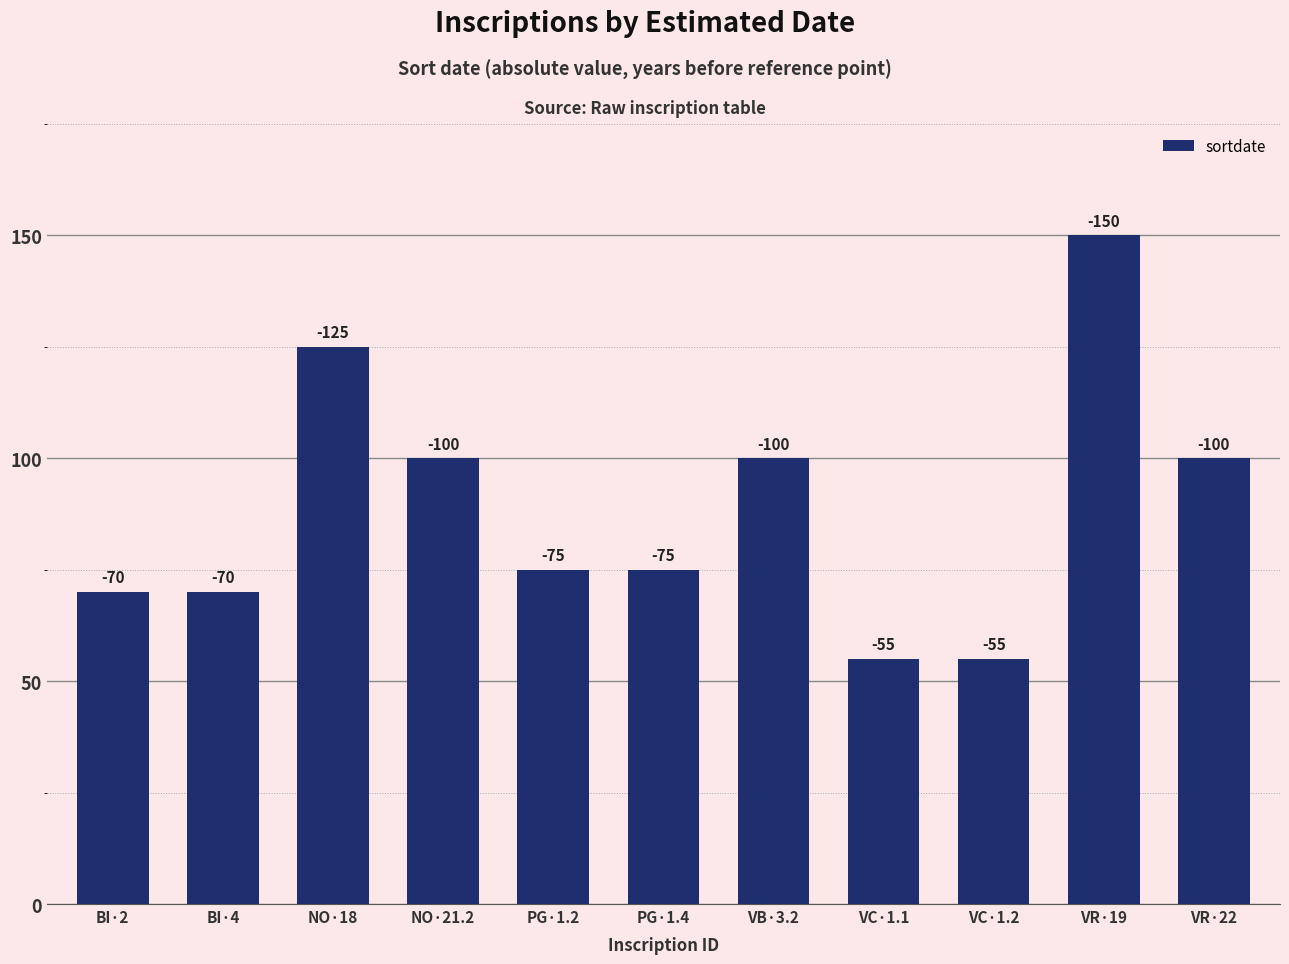

Rank the categories by value from lowest to highest.

VC·1.1, VC·1.2, BI·2, BI·4, PG·1.2, PG·1.4, NO·21.2, VB·3.2, VR·22, NO·18, VR·19